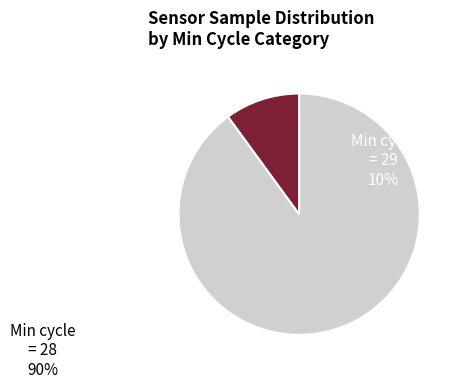

Is there any slice that represents more than half of the pie?

Yes